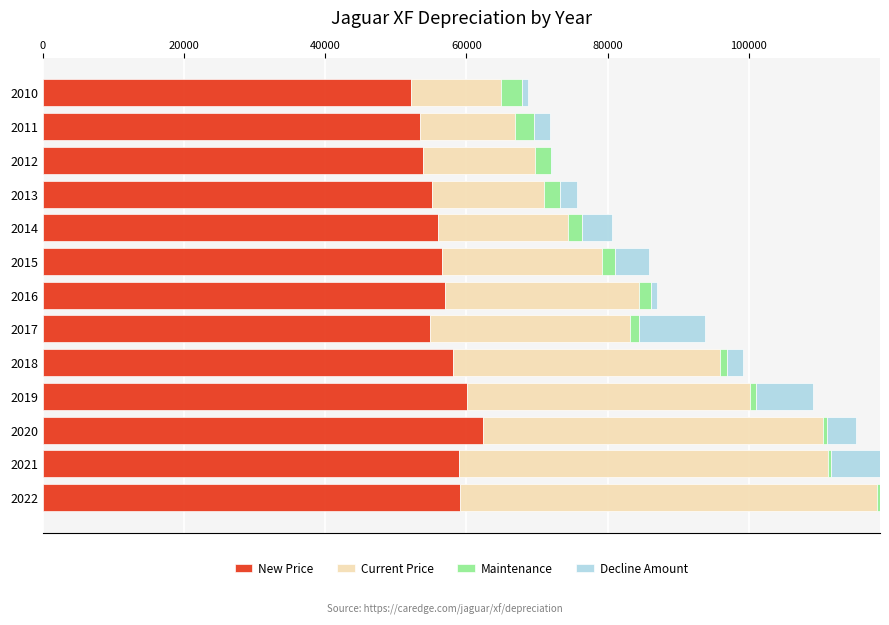

What is the maximum value for New Price?

62333